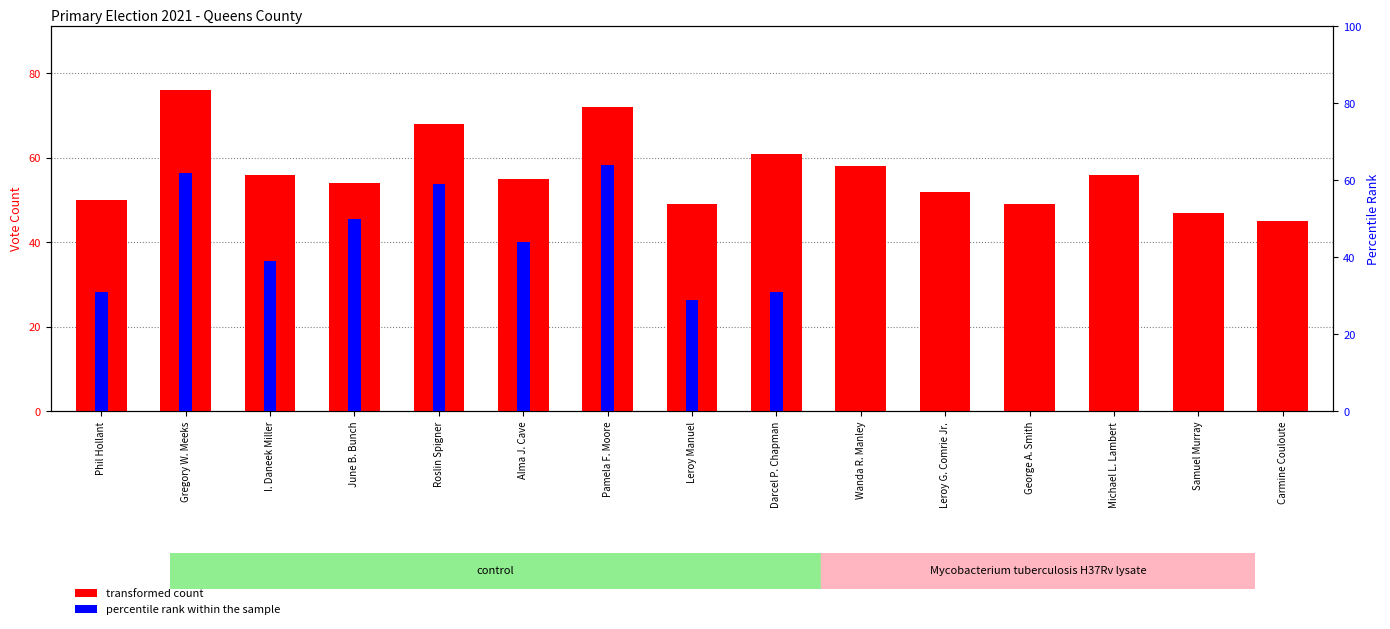

Which series changed the most between Phil Hollant and Wanda R. Manley?

percentile rank within the sample